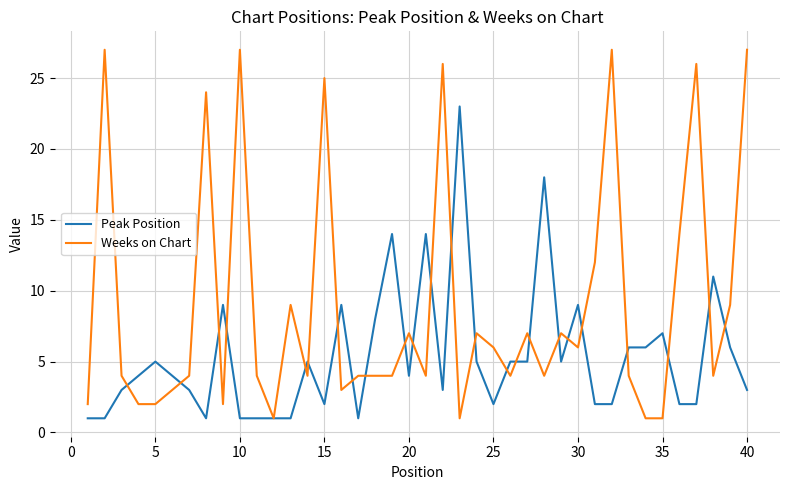

At how many categories does at least one series exceed 13?

13